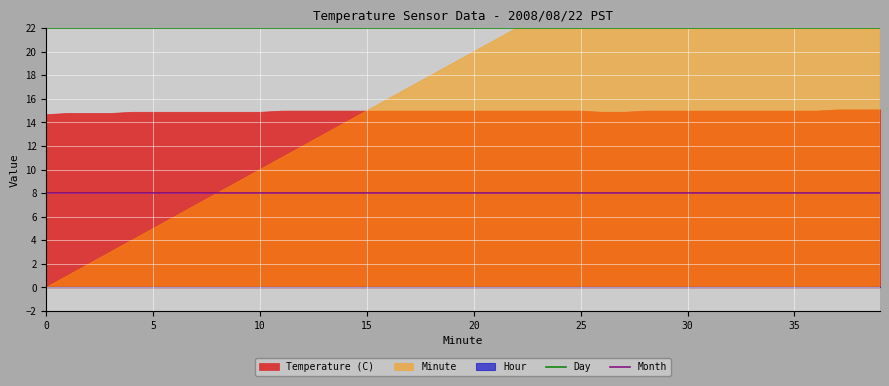

What is the highest value of the Day series?

22